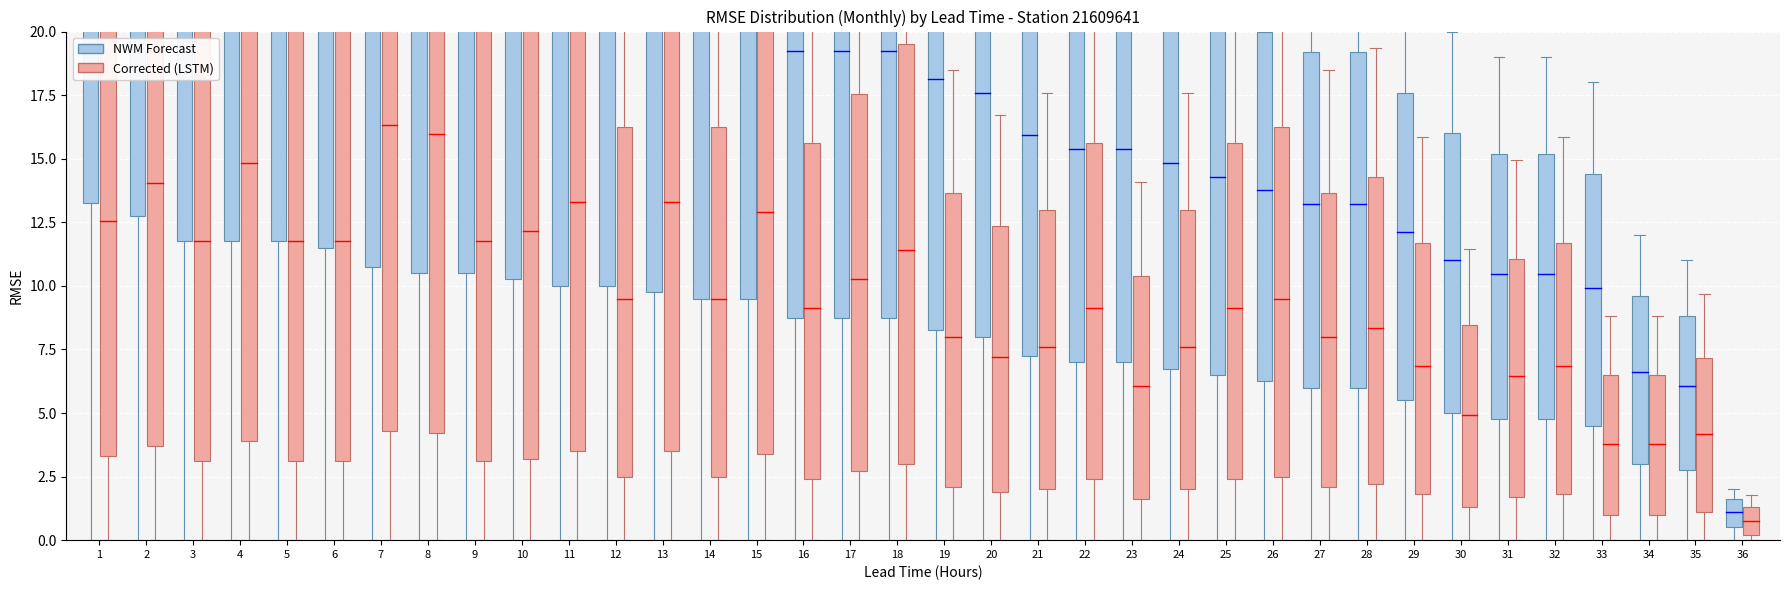

How many categories are shown in the chart?

36